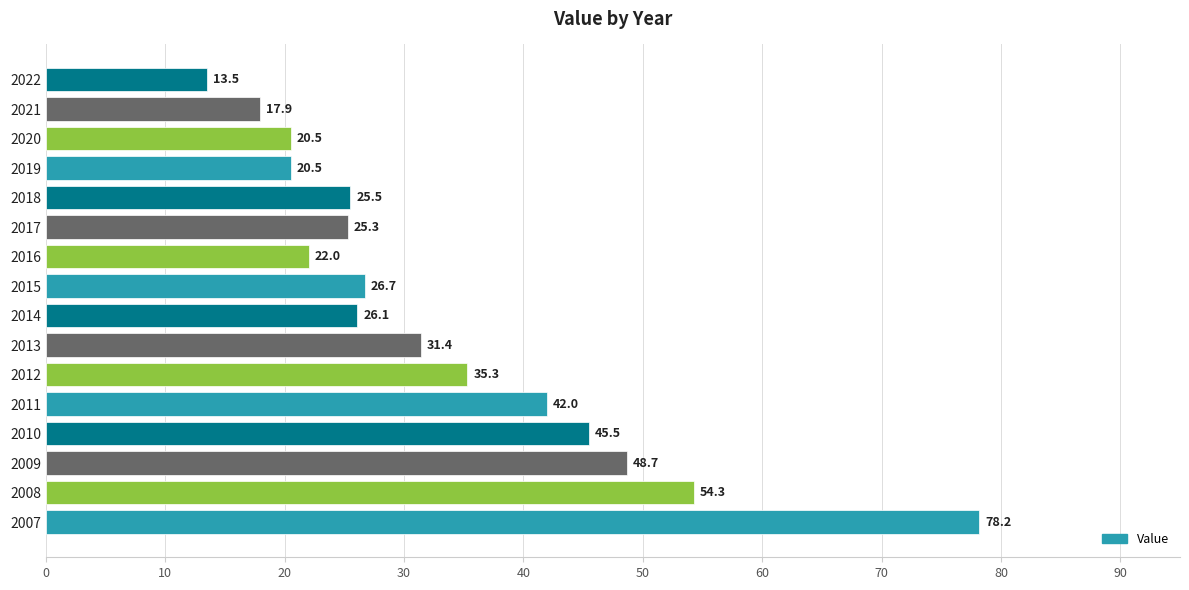

Approximately how many times larger is the value at 2014 compared to 2007?

0.3